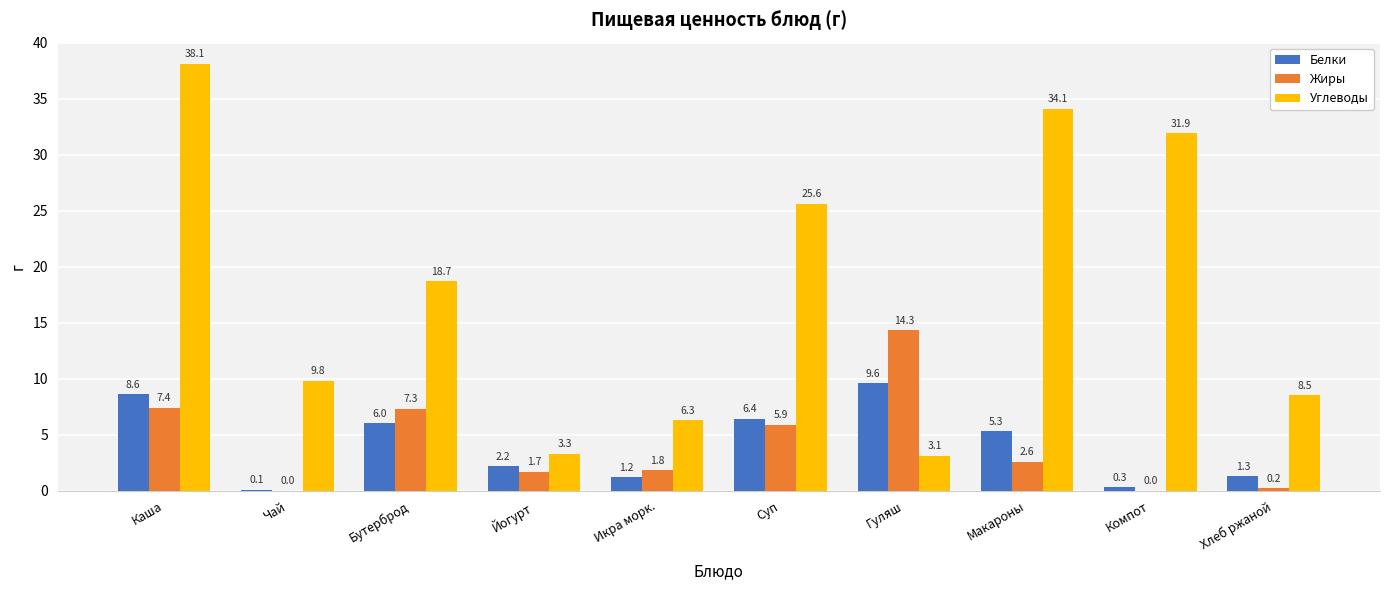

What is the total value across all series at Гуляш?

27.0